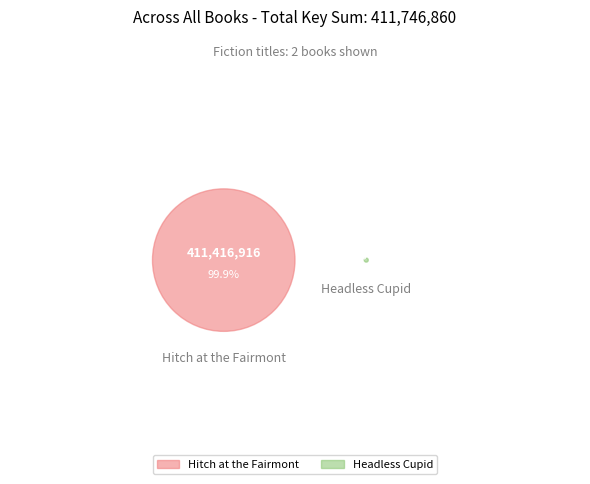

Is it true that Headless Cupid is 0% of the pie?

True